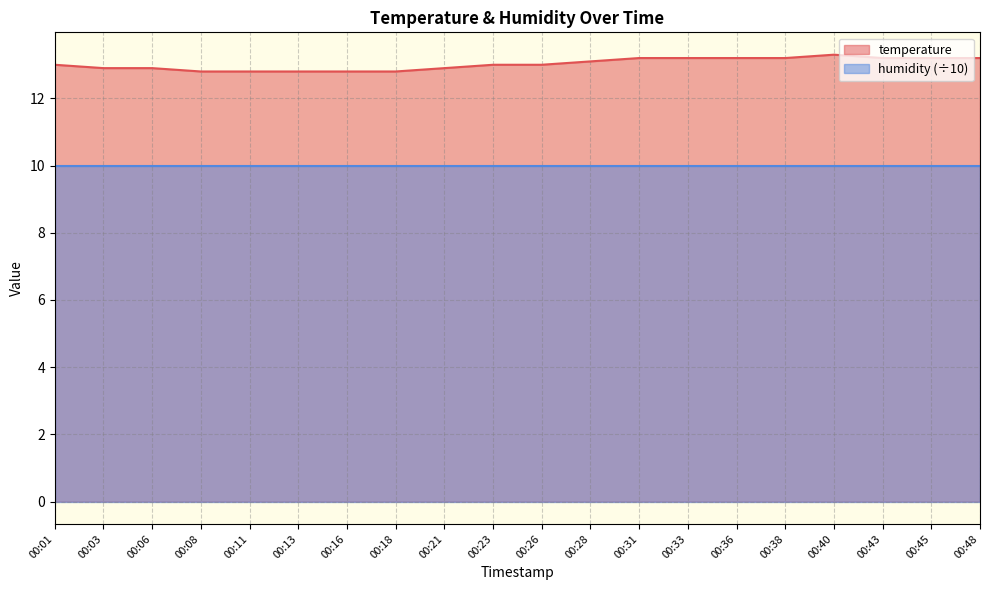

What is the value of the 5th point from the left?

12.8